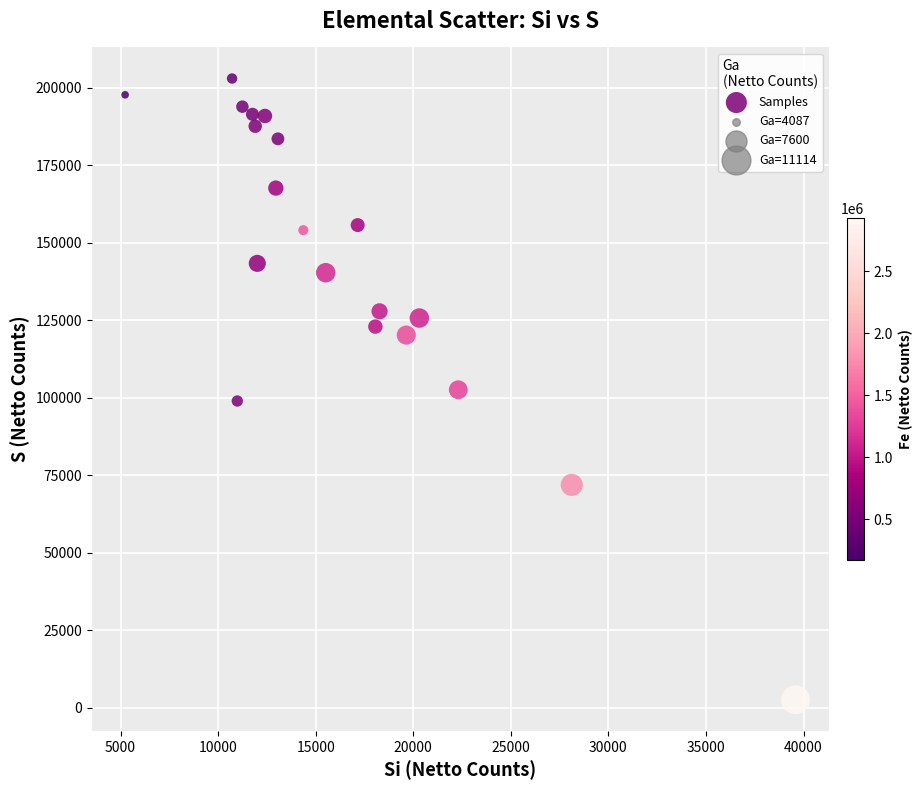

What is the range of Y values (max minus min)?

200463